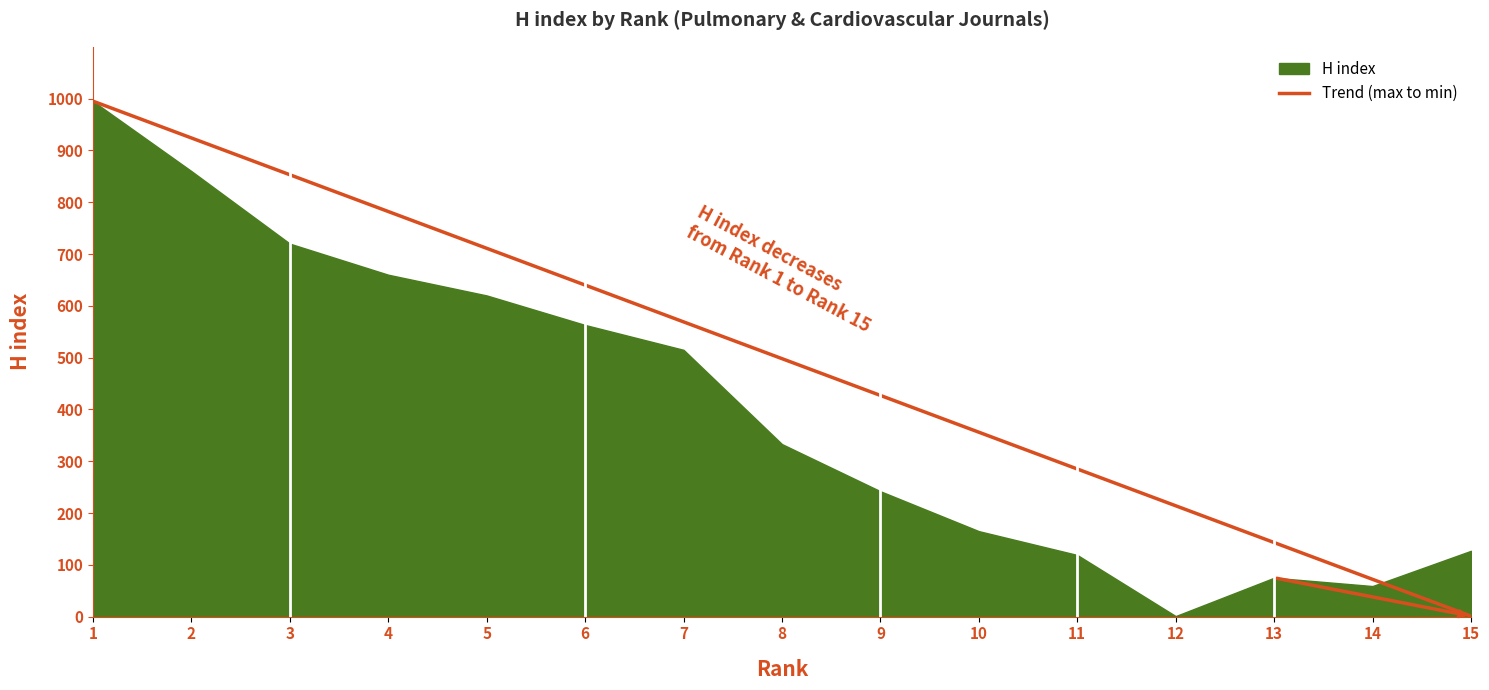

How many lines are shown in the chart?

1